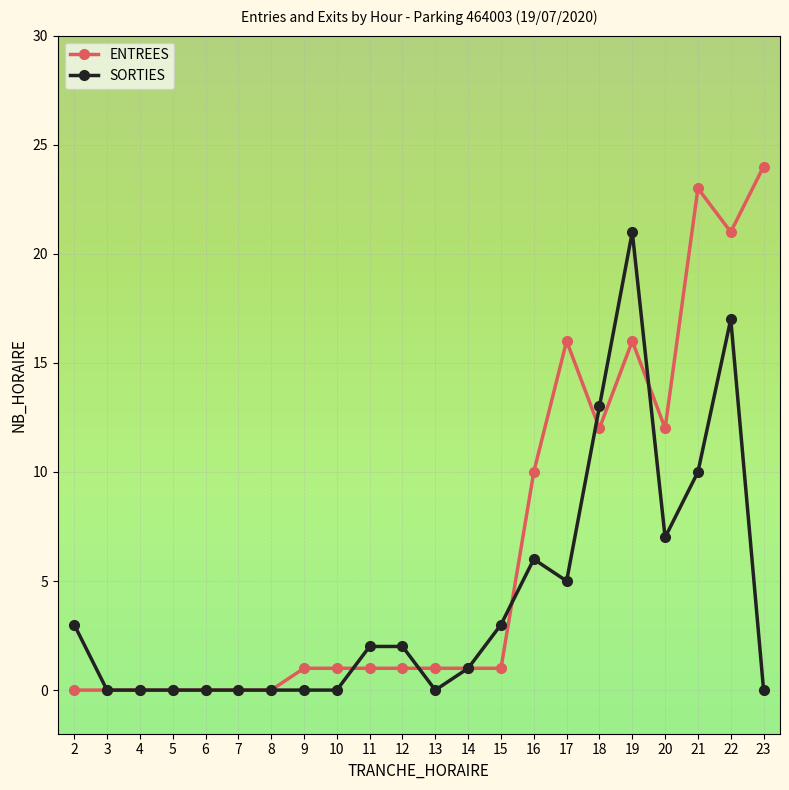

Rank the series by their average value, from lowest to highest.

SORTIES, ENTREES